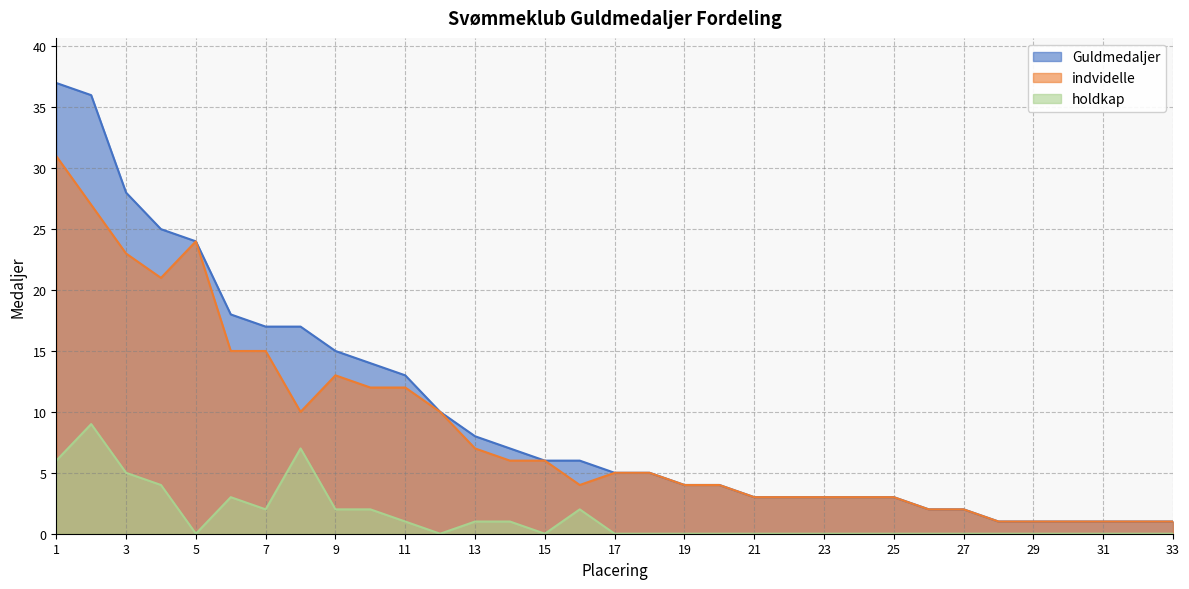

Which series has the largest total across all categories?

Guldmedaljer